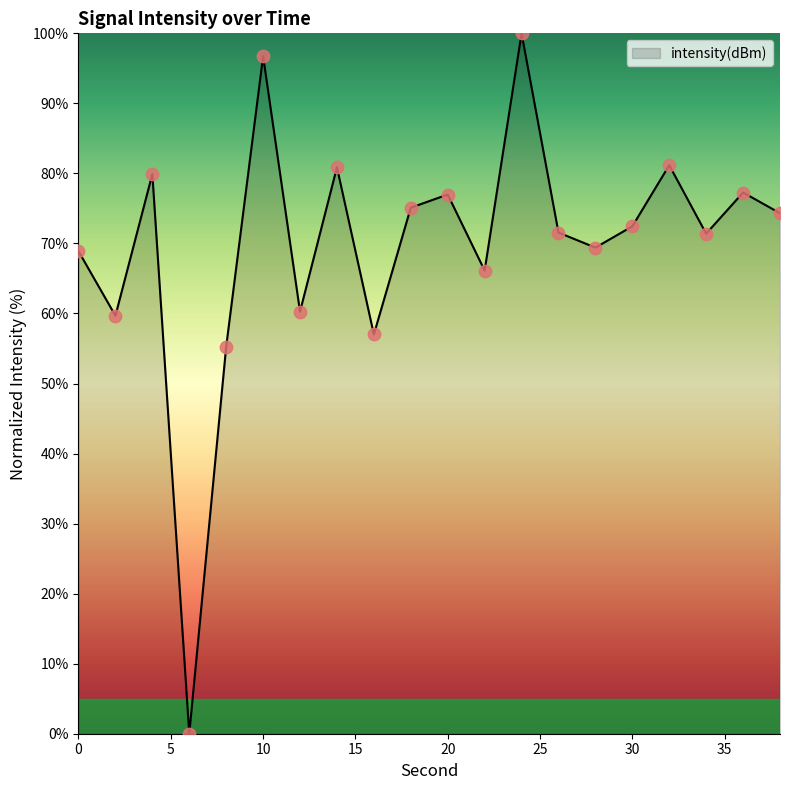

What is the maximum value shown in the chart?

100.0